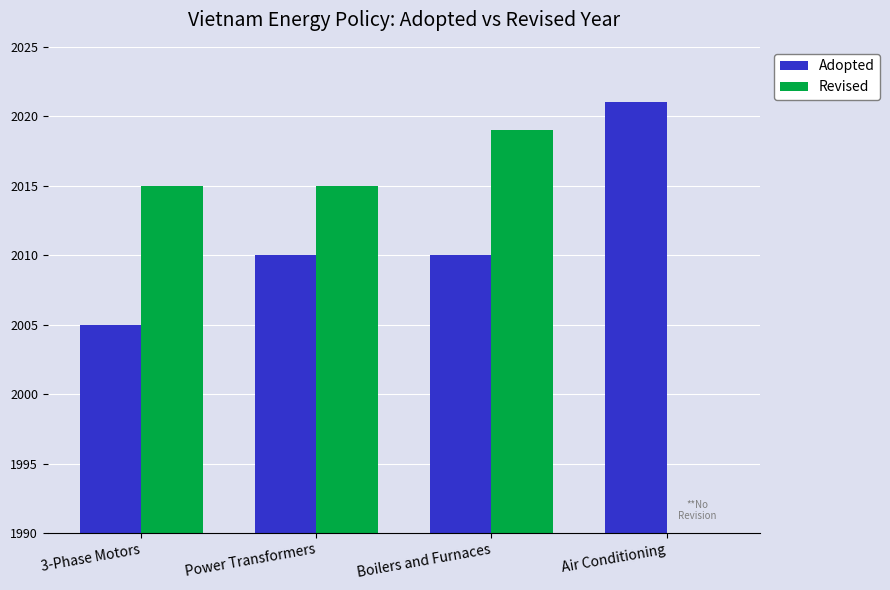

At how many categories does at least one series exceed 1194?

4